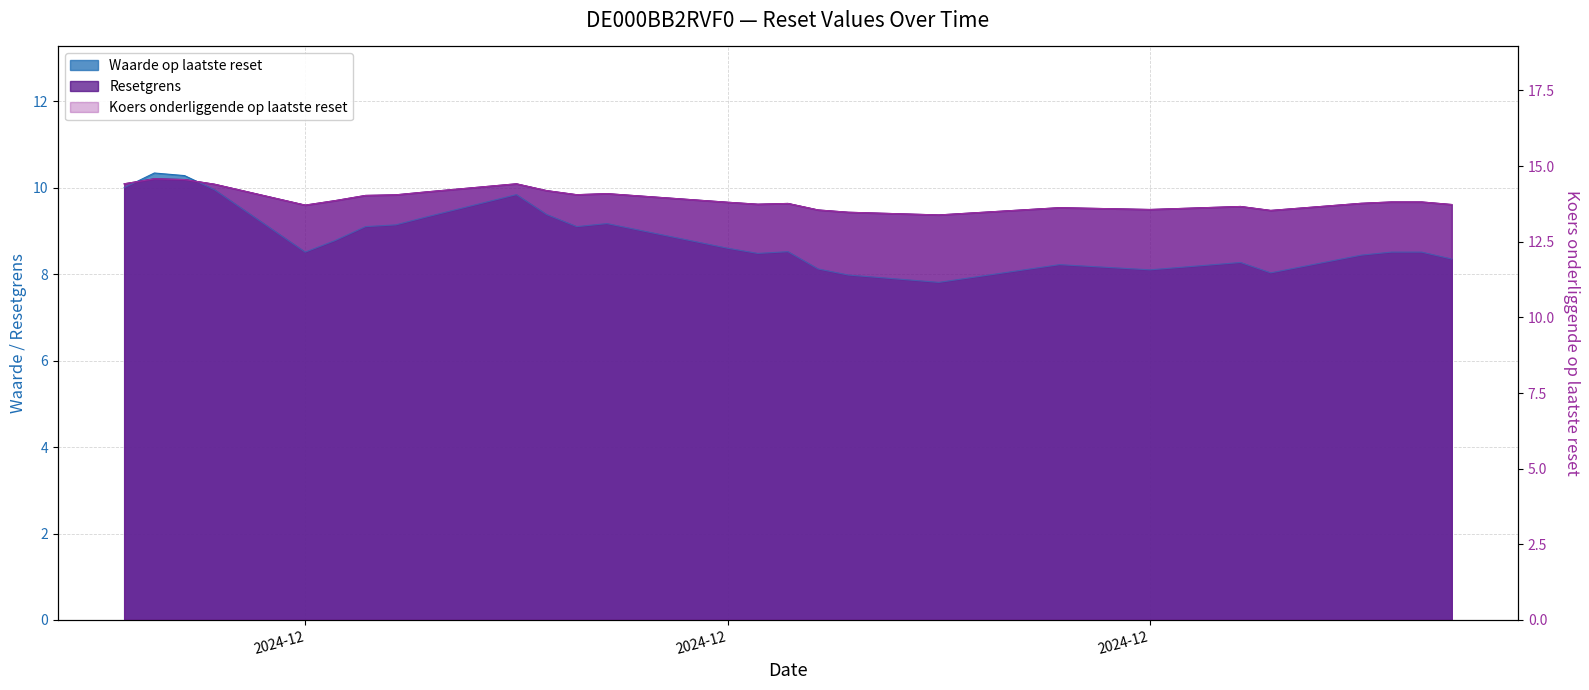

What is the greatest value displayed?

14.6